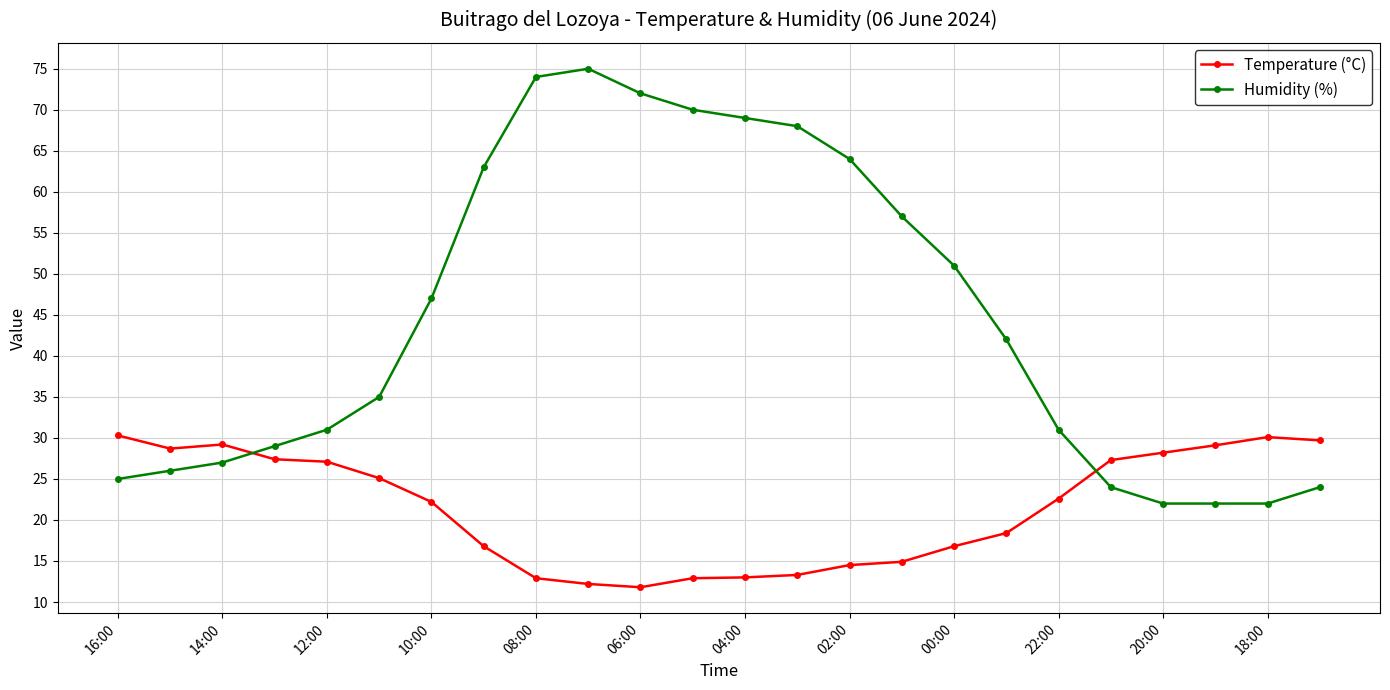

Which series has the widest spread of values?

Humidity (%)